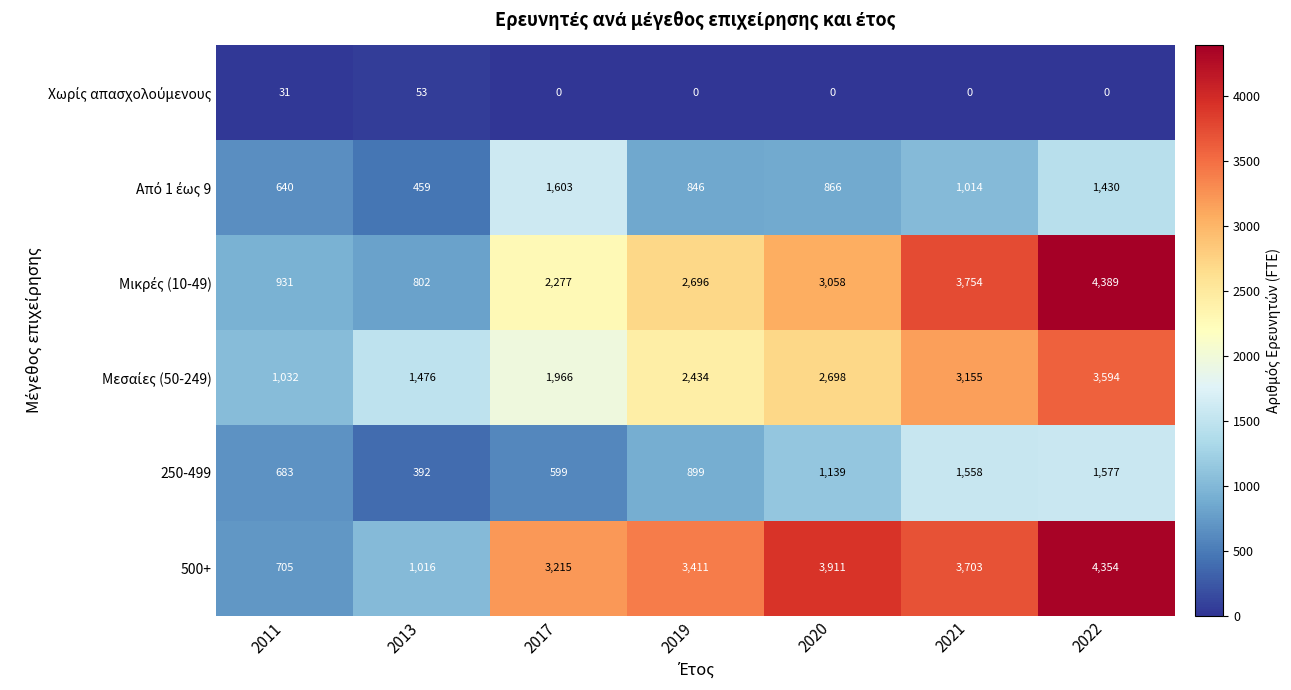

At how many categories does at least one series exceed 496?

7